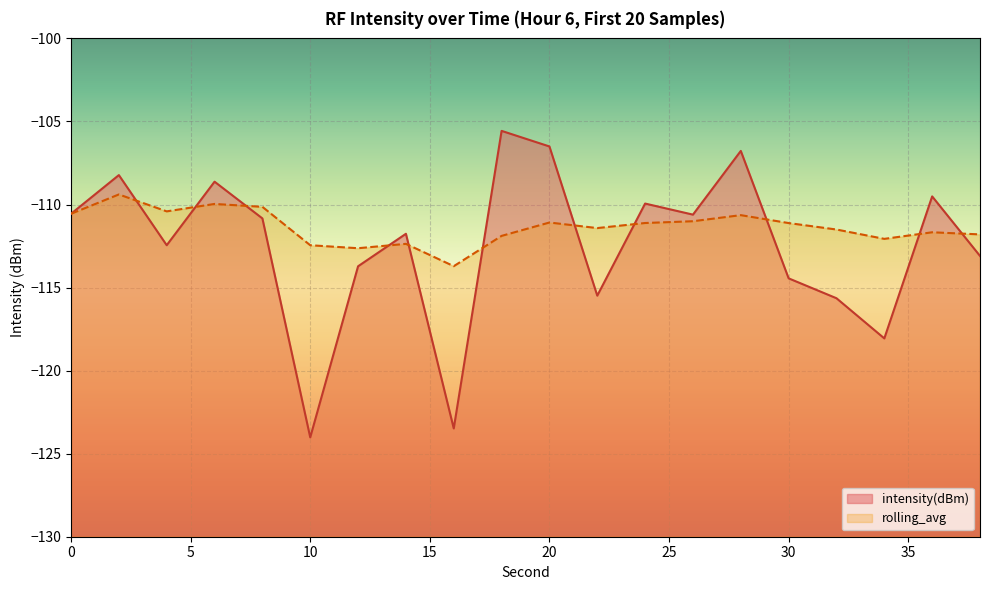

Between which two adjacent categories do rolling_avg and intensity(dBm) first intersect?

2 and 4